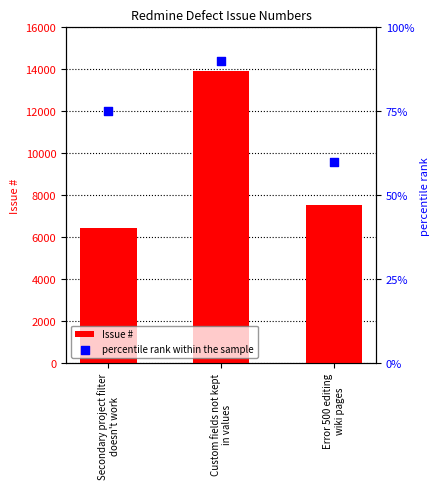

Is the value of percentile rank within the sample at Custom fields not kept
in values greater than the value of Issue # at Secondary project filter
doesn't work?

No